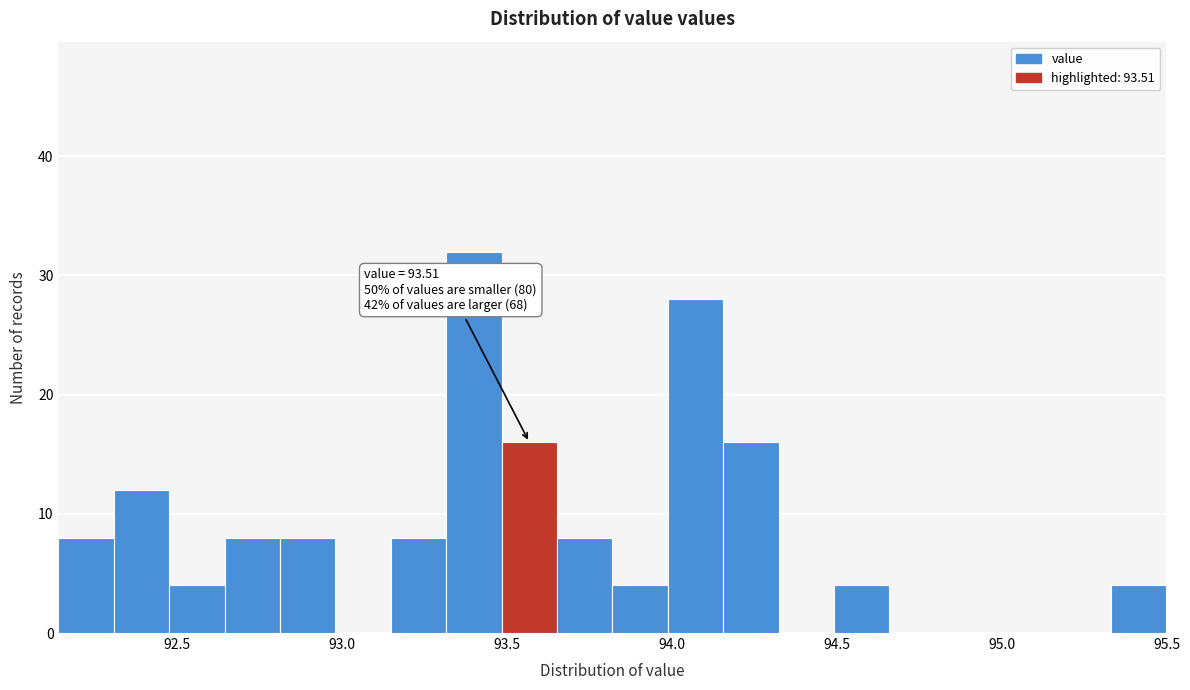

Read against the x-axis, roughly where is the centre of the tallest bar?

93.40